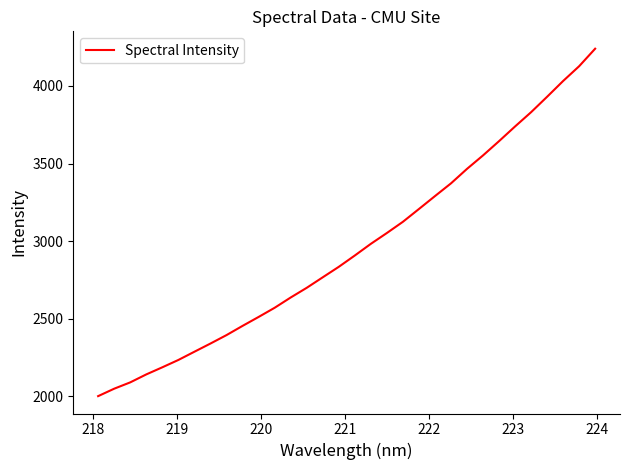

What is the greatest value displayed?

4240.1